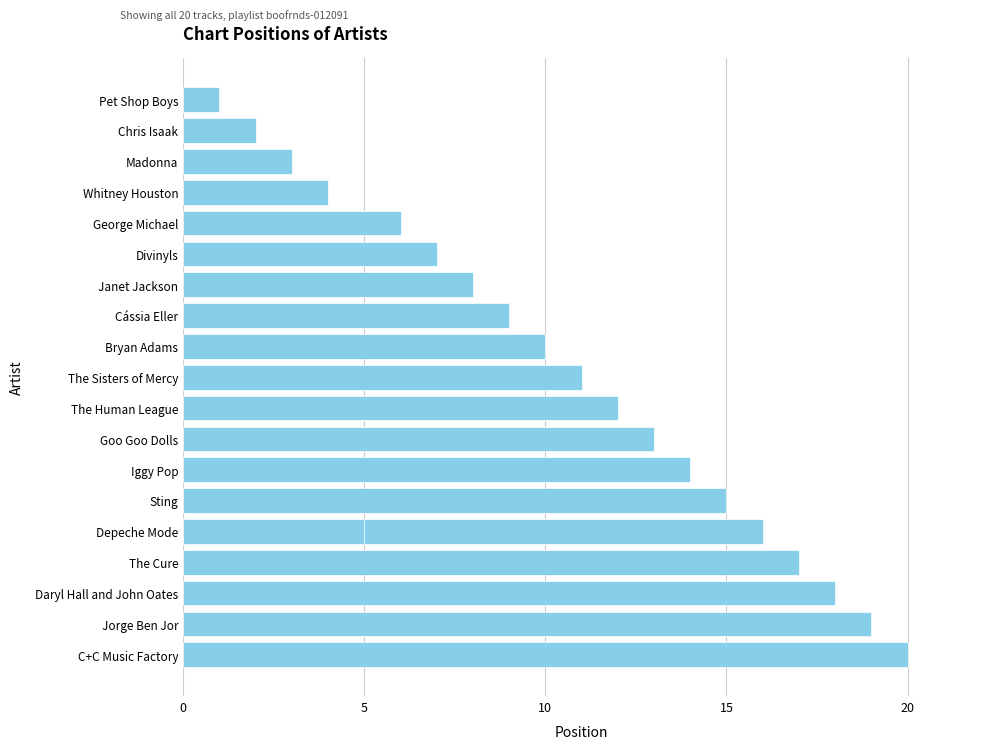

Count the number of data series in this chart.

1